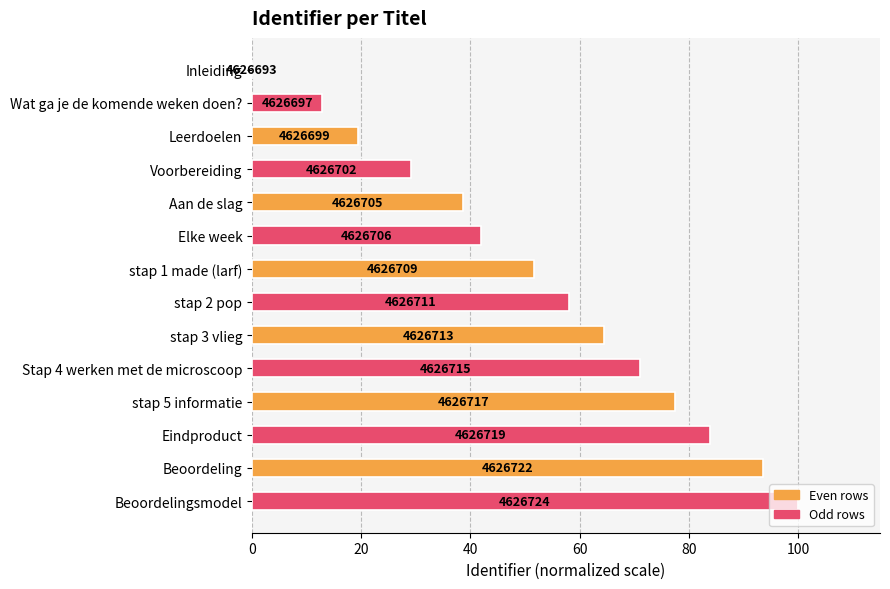

How many bars are there in total?

14